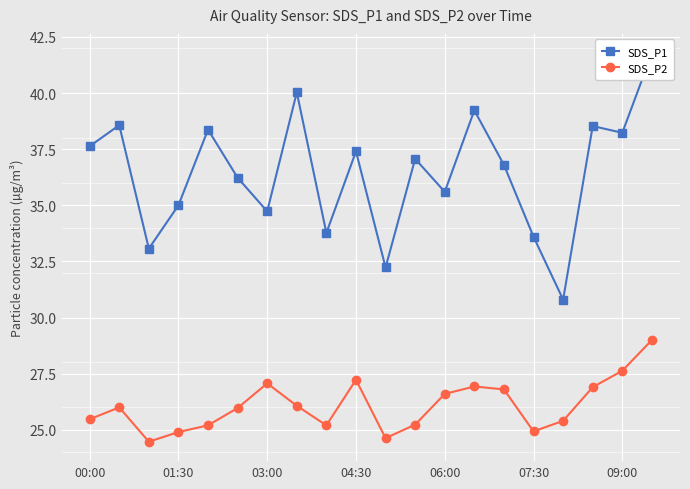

What is the minimum value for SDS_P2?

24.5